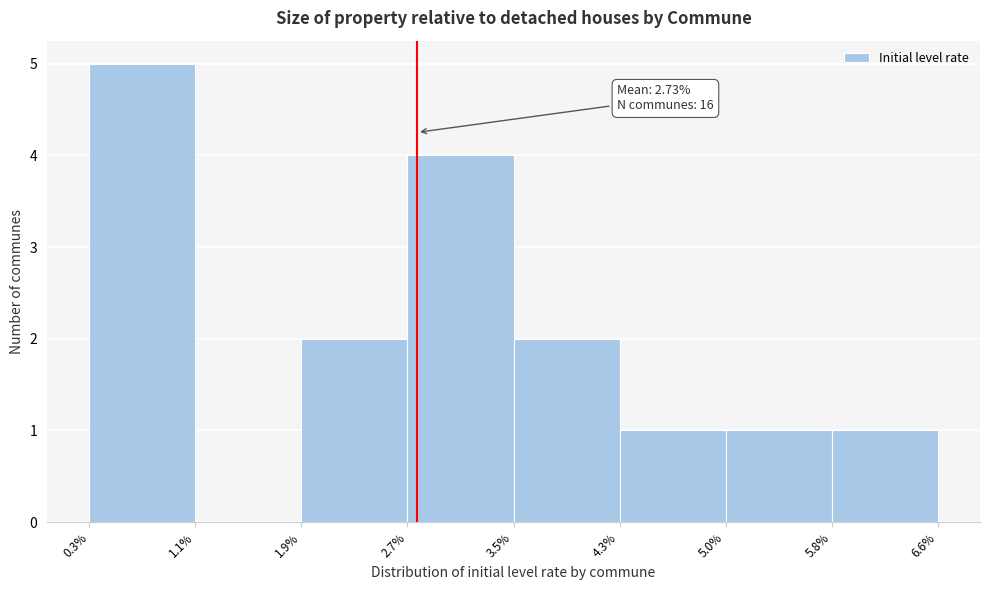

Over which range of the x-axis is the bar tallest?

0.3% to 1.1%